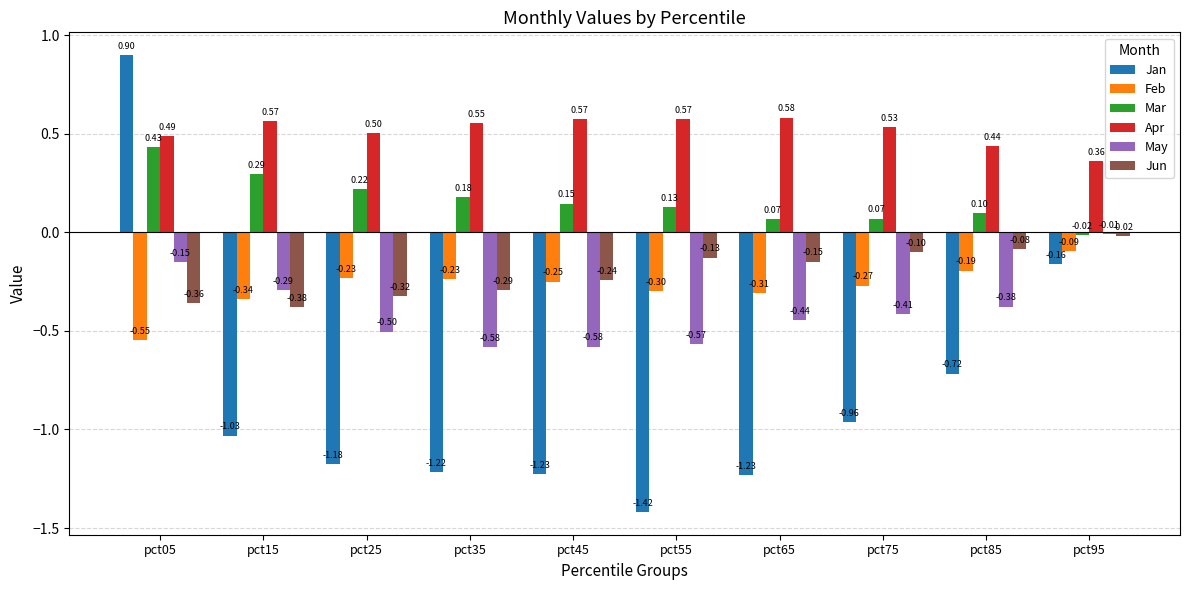

What is the greatest value displayed?

0.9